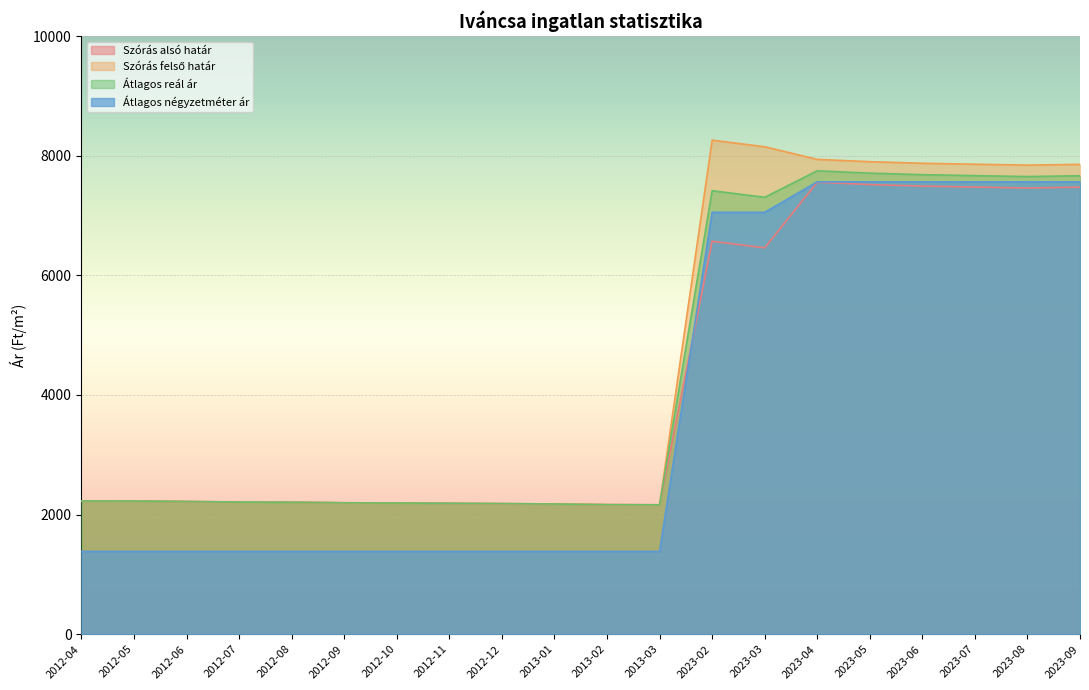

Is the value of Átlagos reál ár at 2012-07 greater than the value of Átlagos négyzetméter ár at 2012-08?

Yes